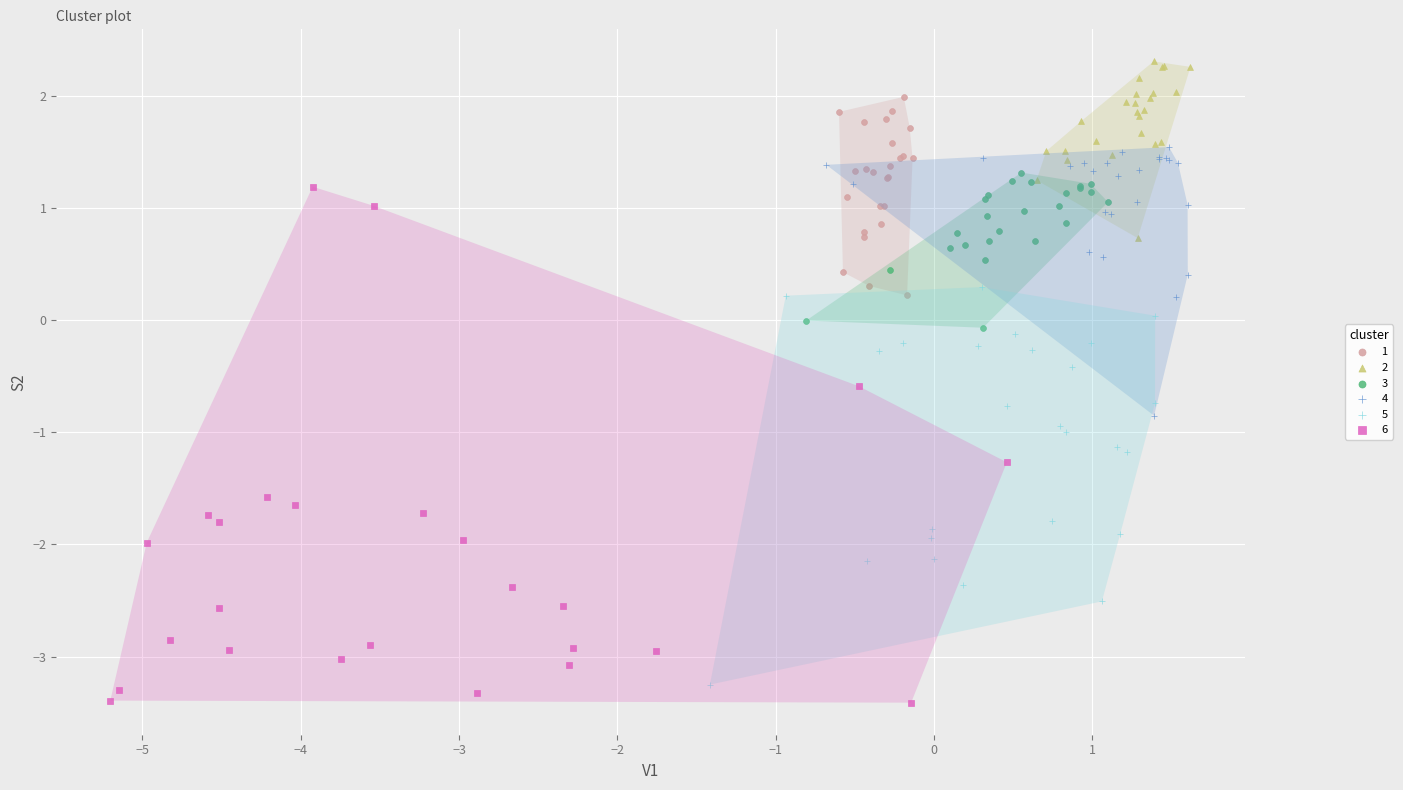

Which series reaches the minimum Y coordinate?

6